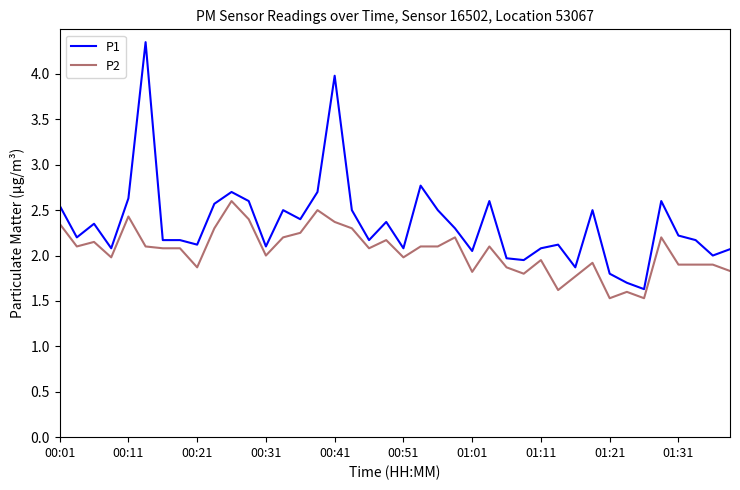

What is the highest value of the P2 series?

2.6